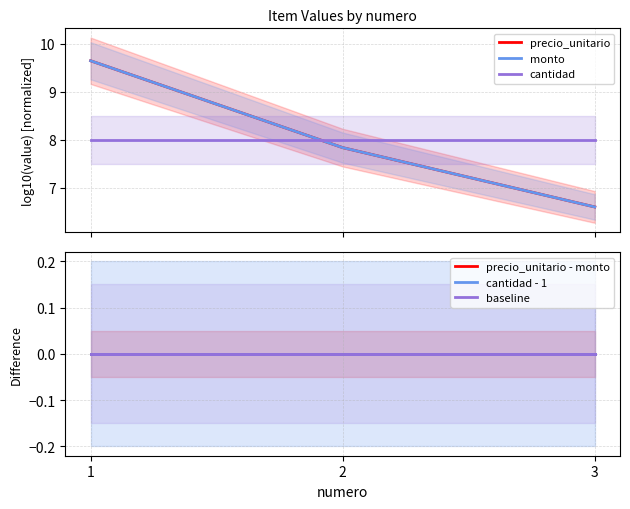

At 2, list the series in order from smallest to largest.

precio_unitario - monto, cantidad - 1, baseline, precio_unitario, monto, cantidad (offset)